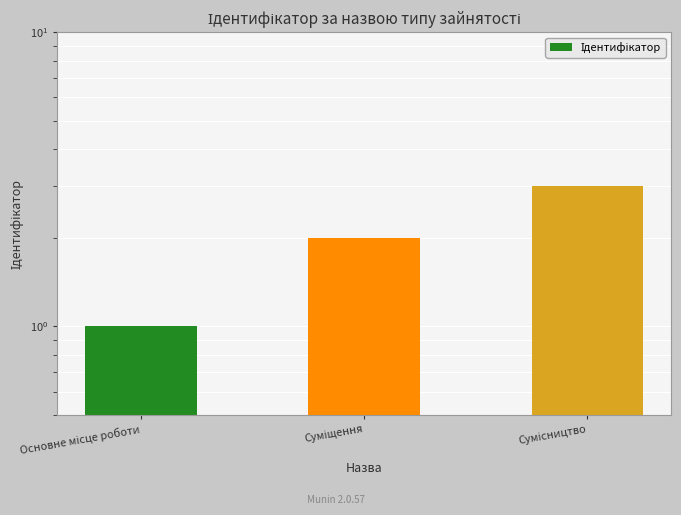

What is the difference between the values at Суміщення and Сумісництво?

1